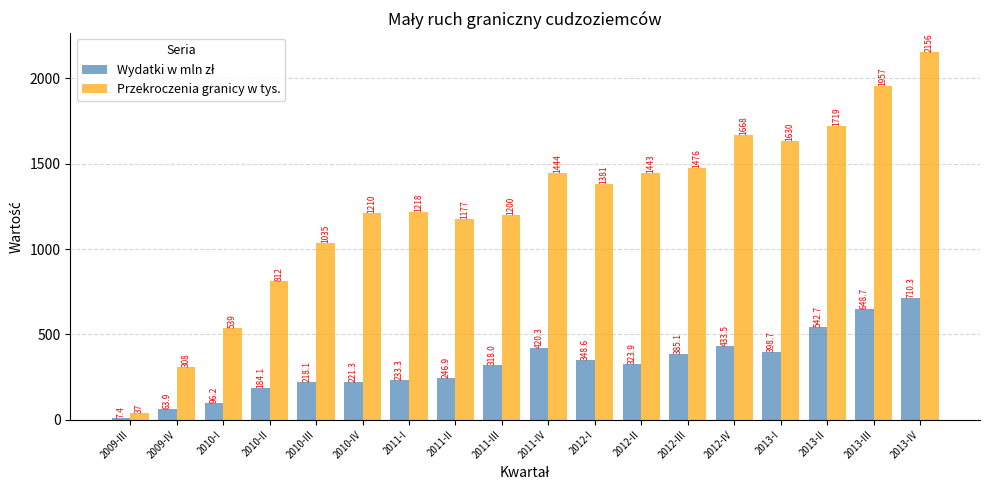

Which series has the largest range (max minus min)?

Przekroczenia granicy w tys.